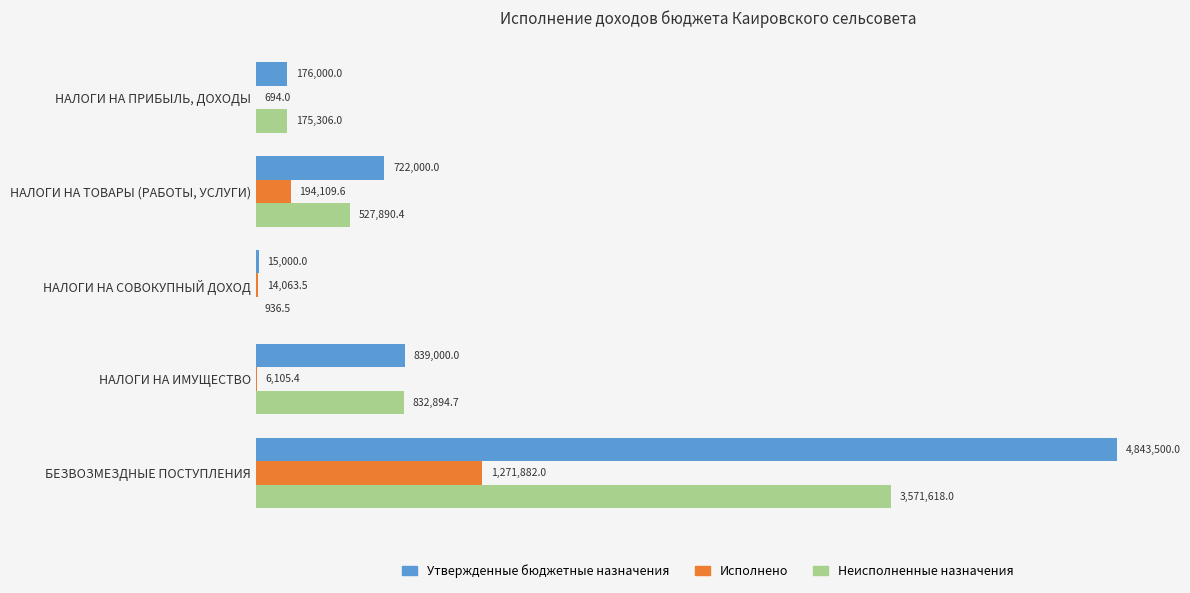

What are all the series names shown in the legend?

Утвержденные бюджетные назначения, Исполнено, Неисполненные назначения